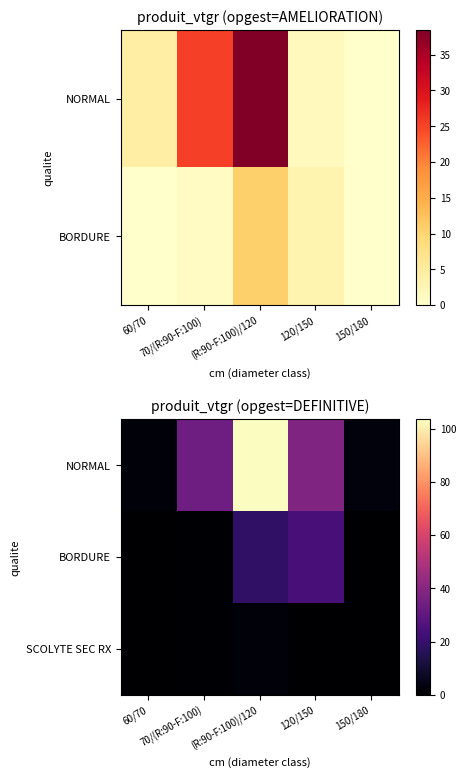

List the labels in order of BORDURE value, smallest first.

60/70, 150/180, 70/(R:90-F:100), (R:90-F:100)/120, 120/150